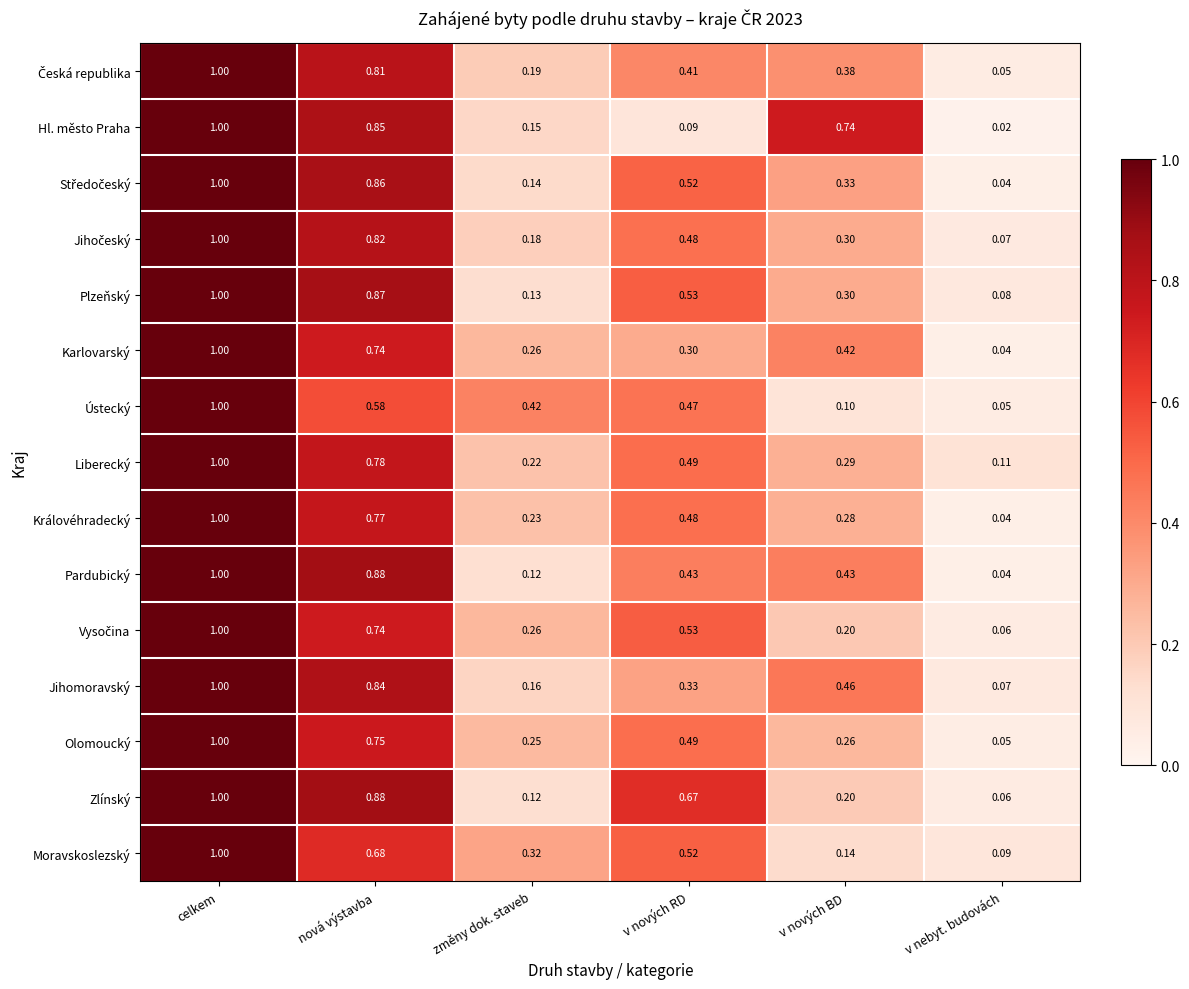

At which category does the chart reach its peak across all series?

celkem